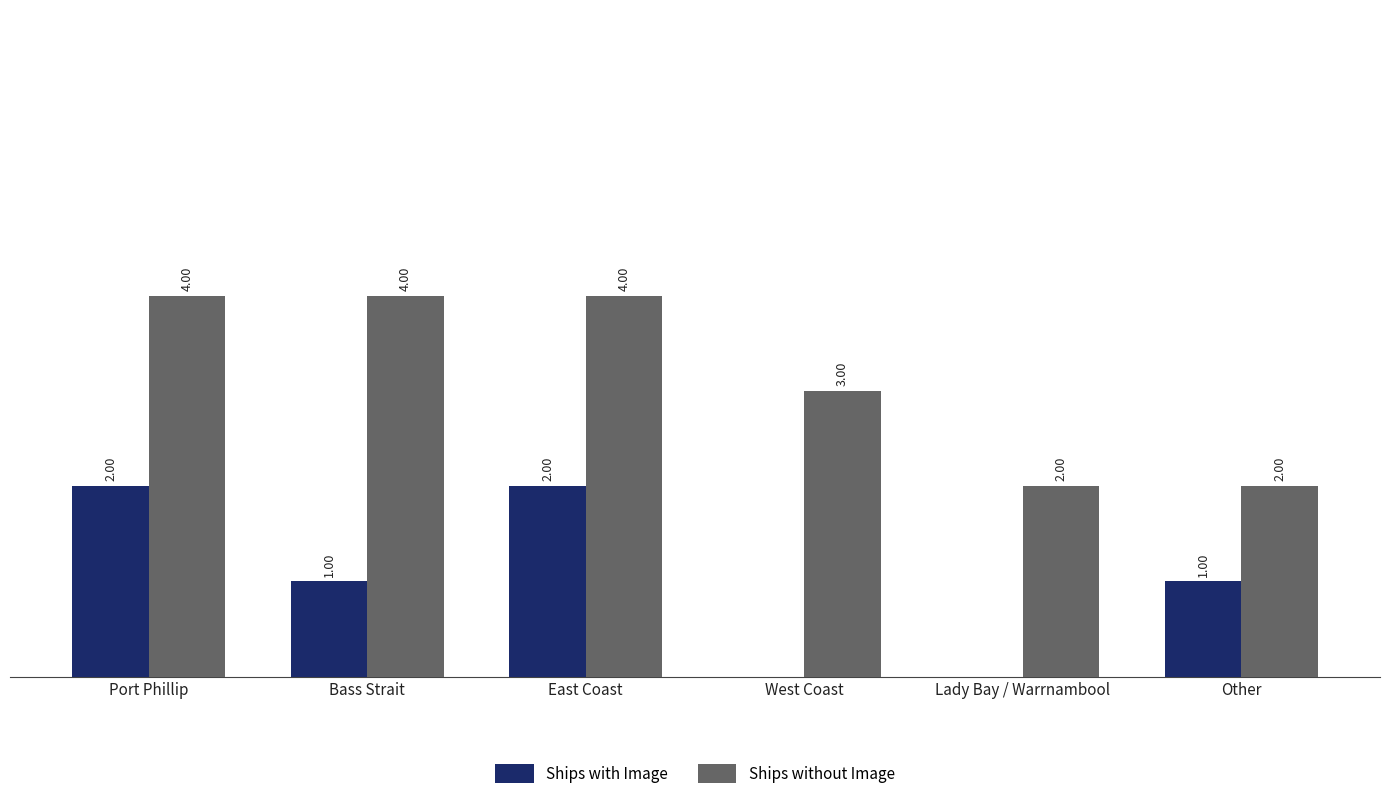

At which label does Ships with Image first exceed 1?

Port Phillip